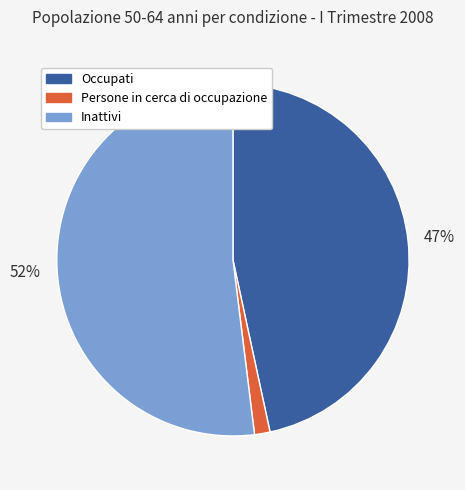

To the nearest percent, what percentage of the pie is Persone in cerca di occupazione?

1%